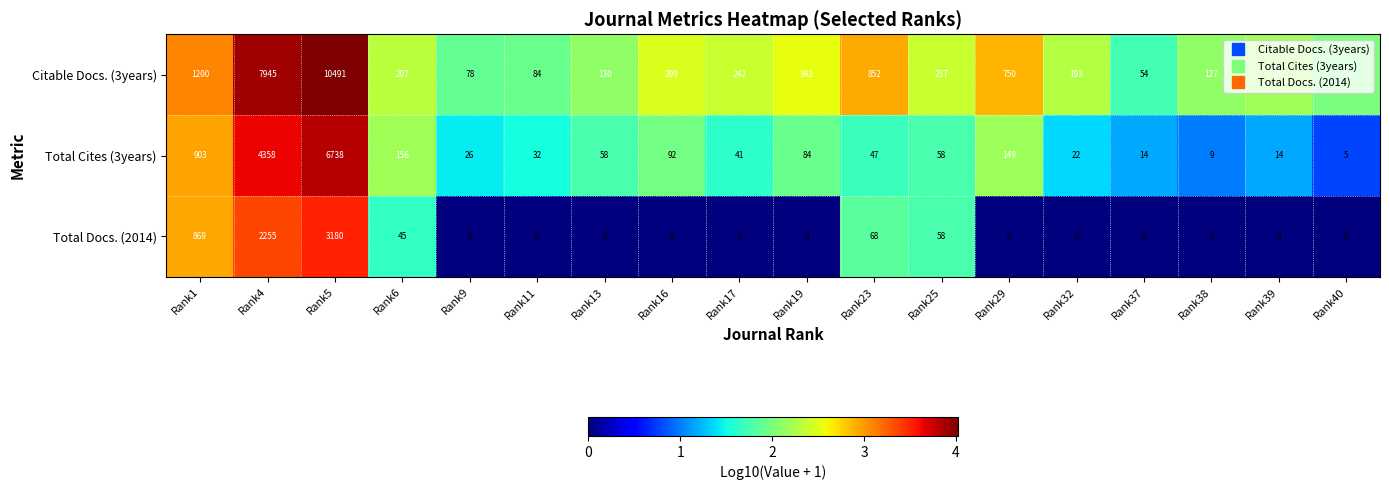

Which series changed the most between Rank9 and Rank17?

Citable Docs. (3years)